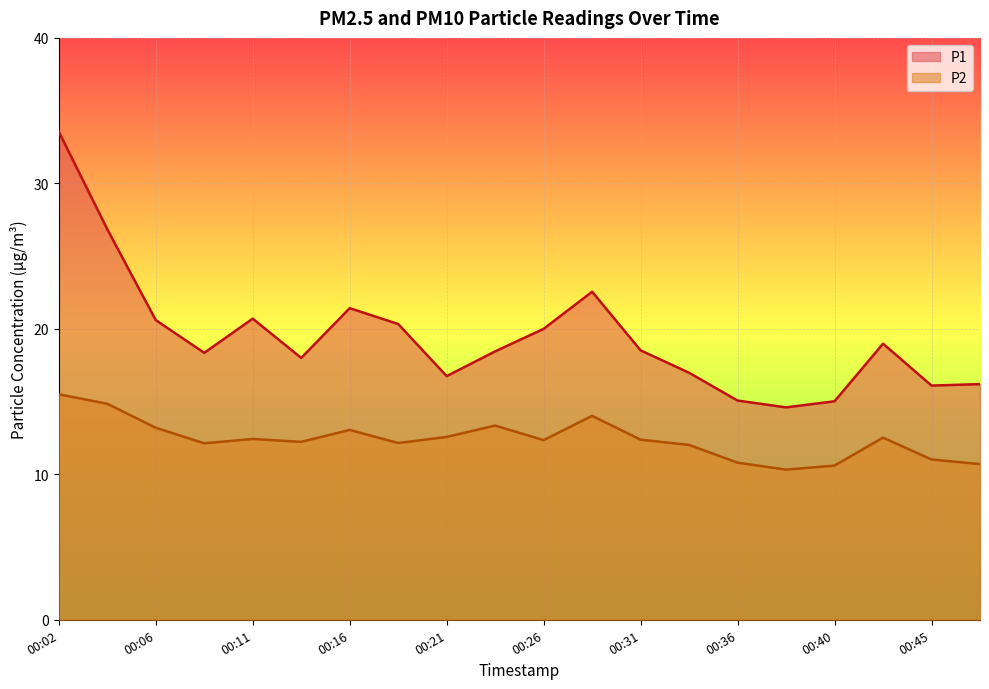

True or false: P2 and P1 cross at least once.

False